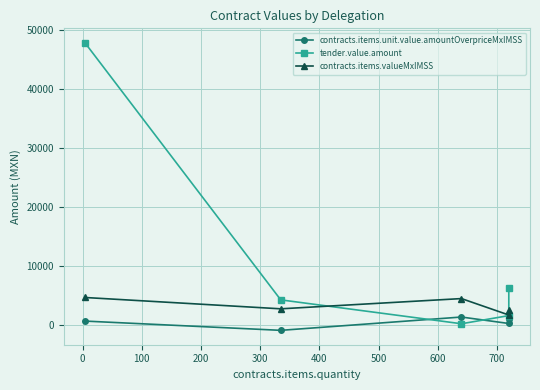

What is the greatest value displayed?

47850.0